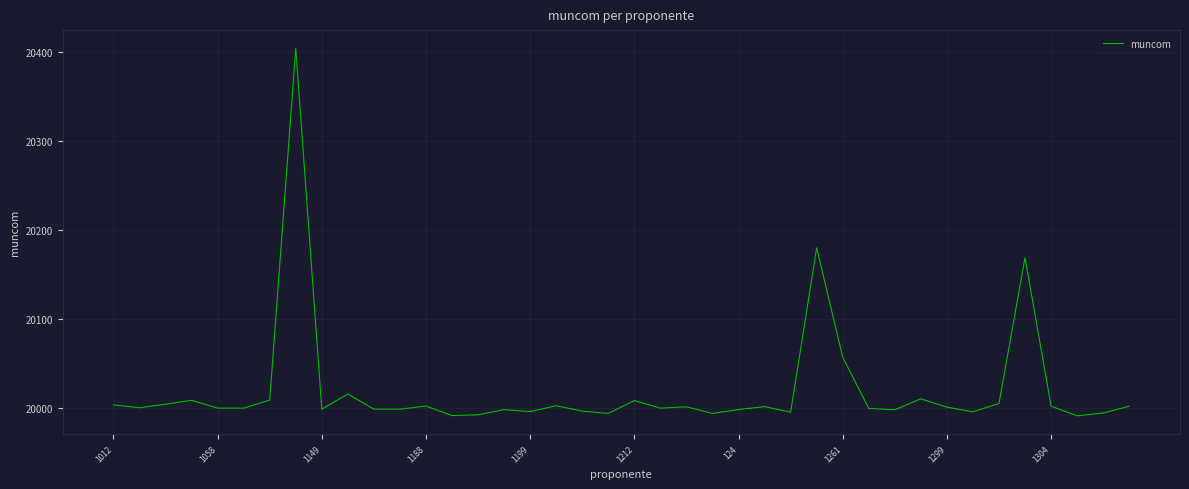

What is the greatest value displayed?

20403.8